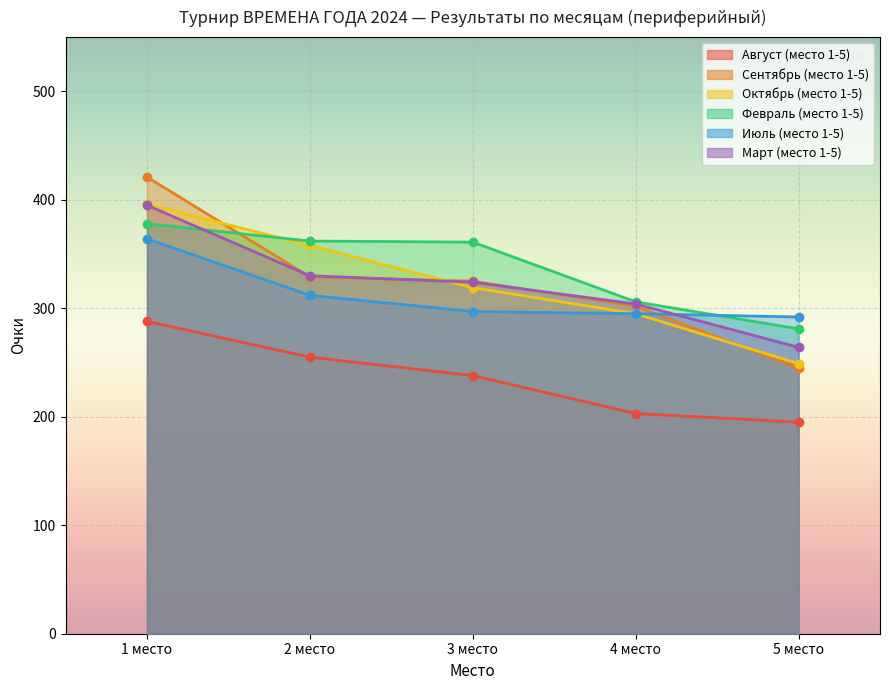

What is the difference between the maximum and second lowest values in the Июль (место 1-5) series?

69